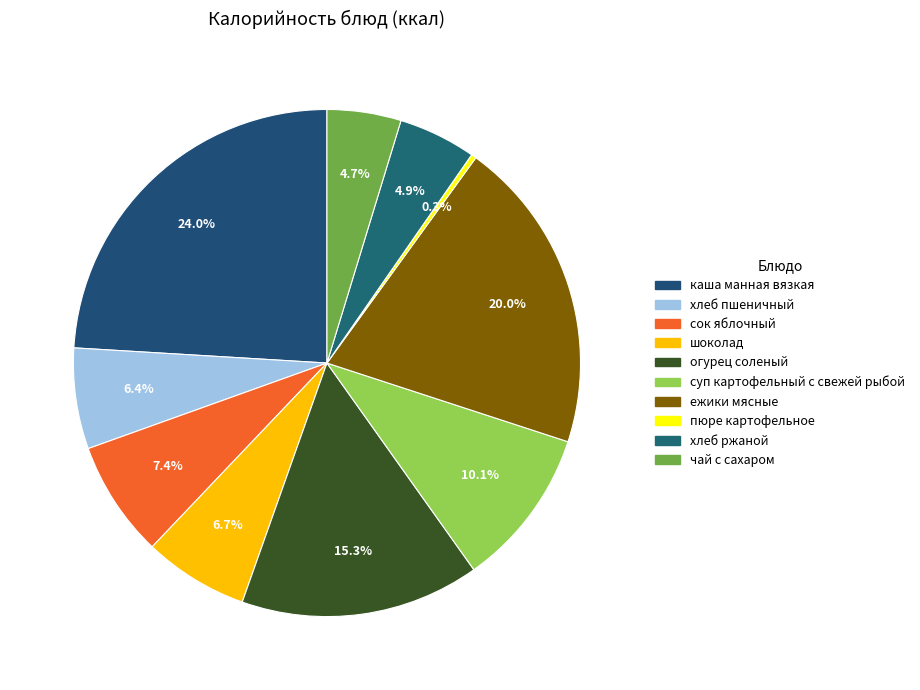

How many segments does this pie chart have?

10